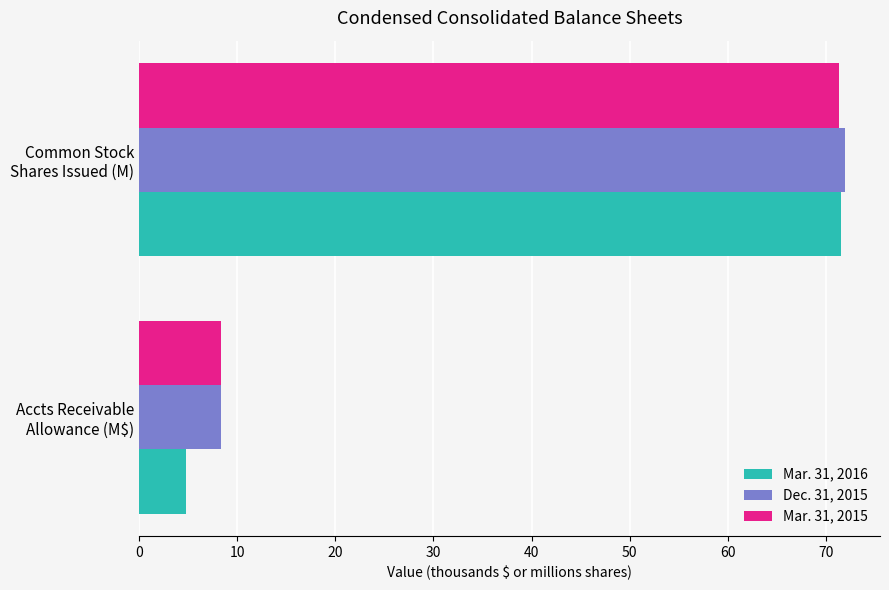

Rank the categories by Mar. 31, 2015 value from lowest to highest.

Accts Receivable
Allowance (M$), Common Stock
Shares Issued (M)